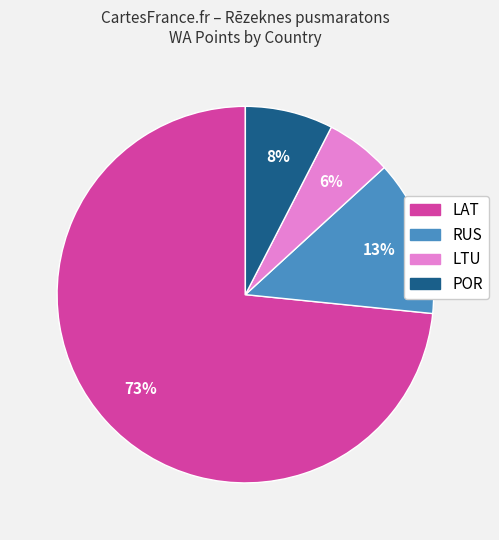

To the nearest percent, what is the average slice percentage?

25%